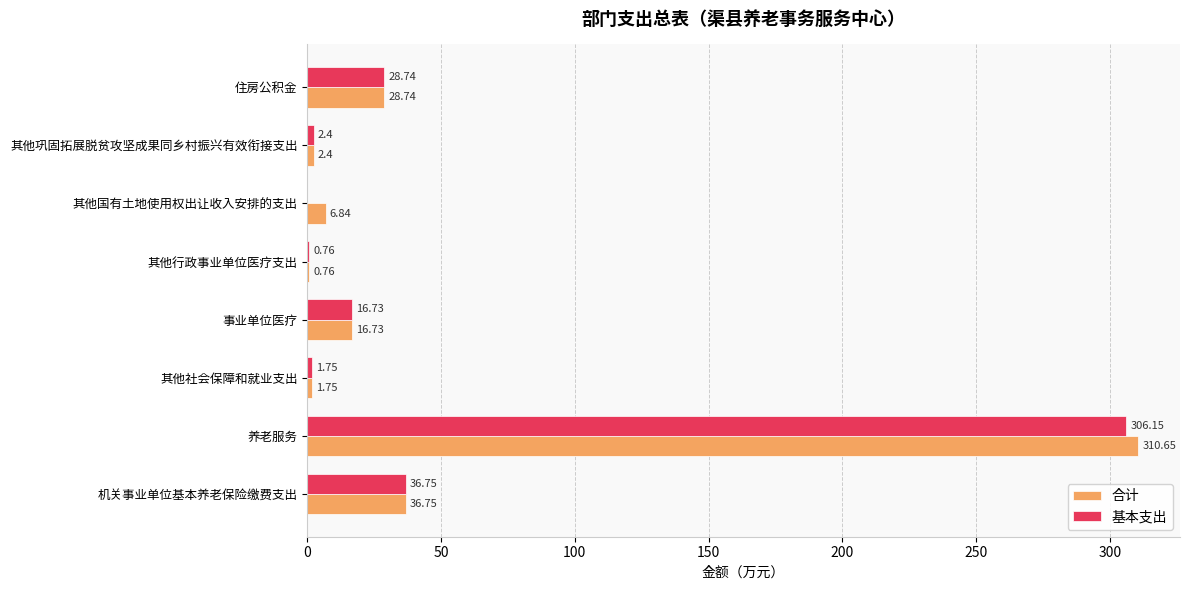

Which series has the largest total across all categories?

合计